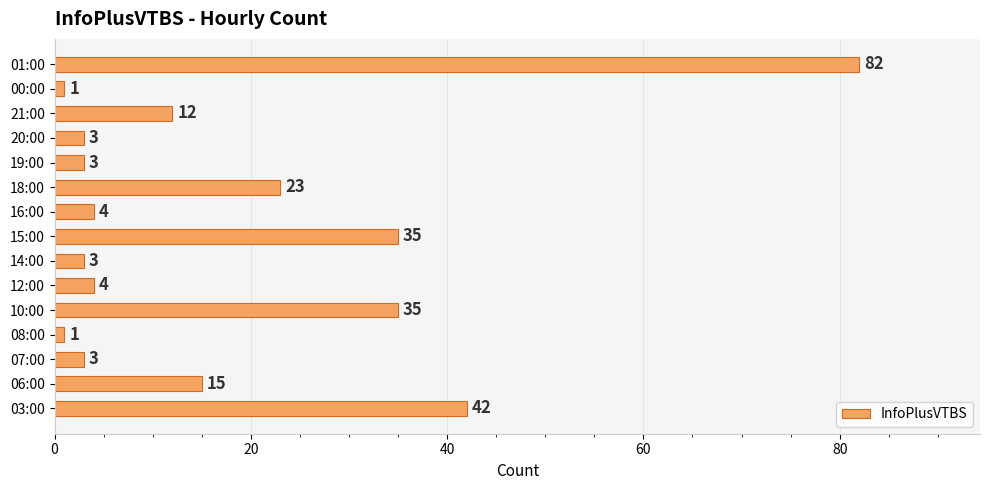

What is the change in value from 14:00 to 01:00?

+79